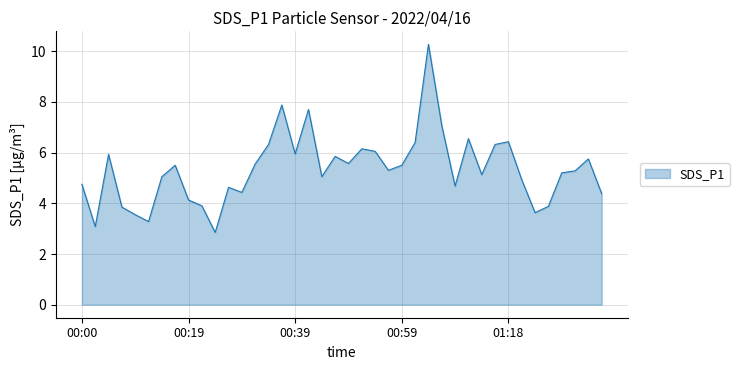

What is the greatest value displayed?

10.3